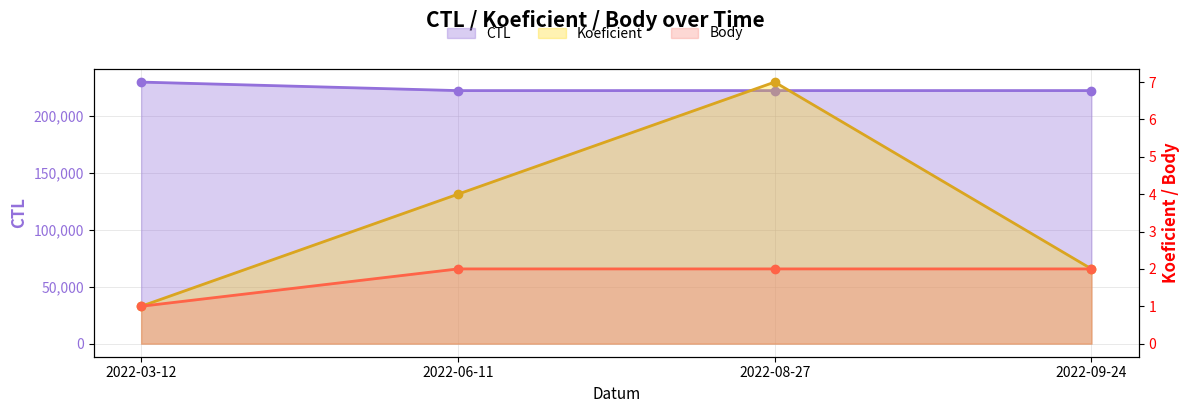

Read the Body value at 2022-09-24.

2